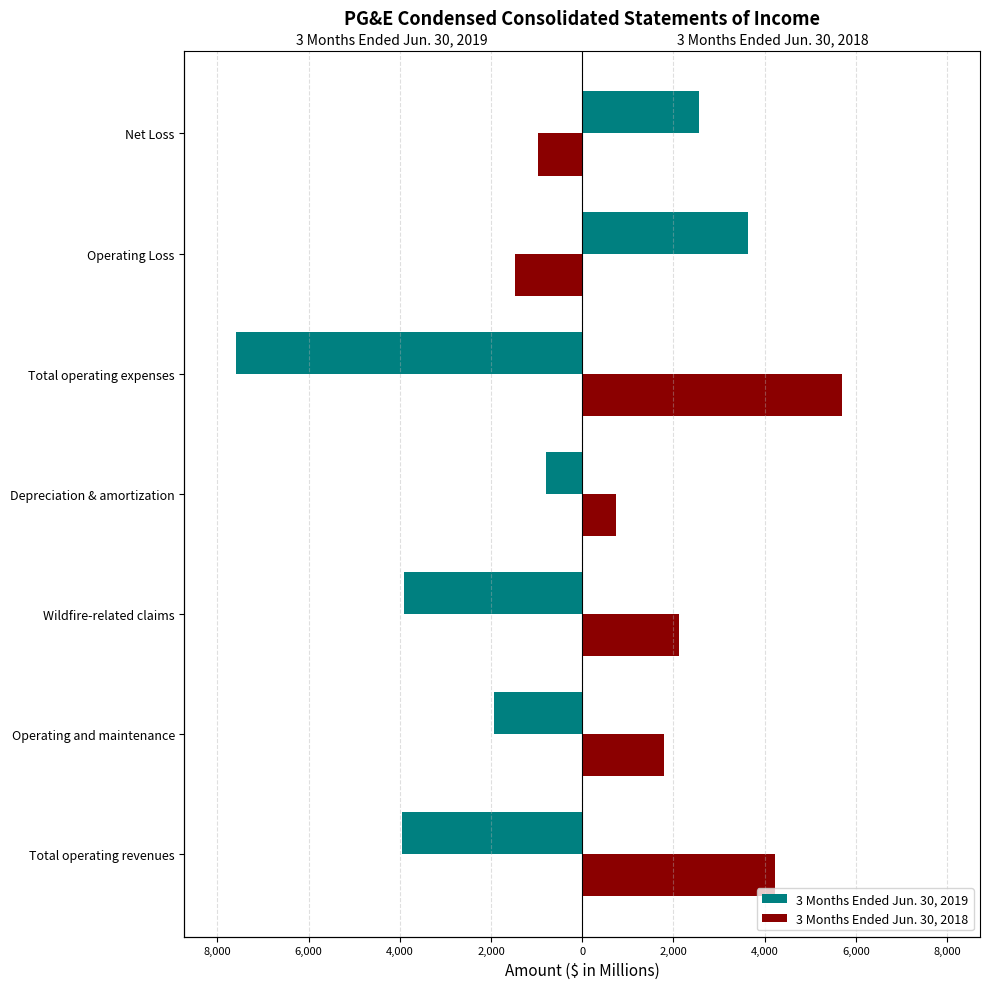

Does the chart contain any negative values?

Yes